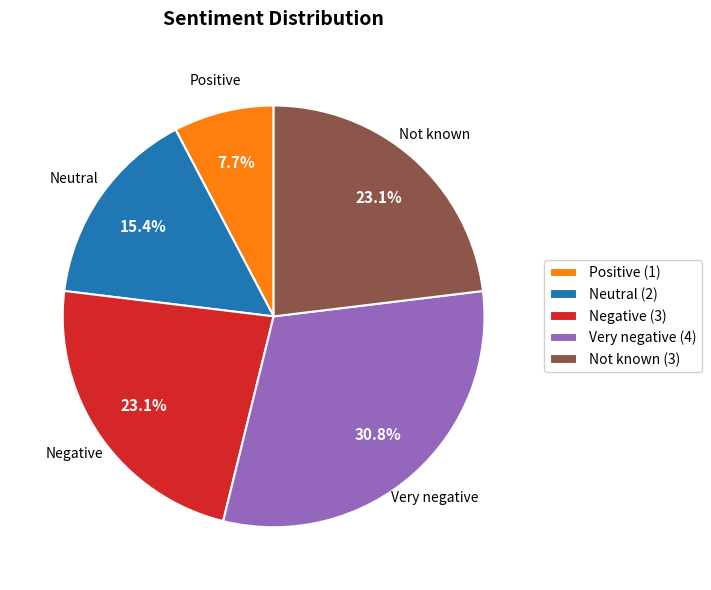

What is the smallest slice in the pie chart?

Positive (1)